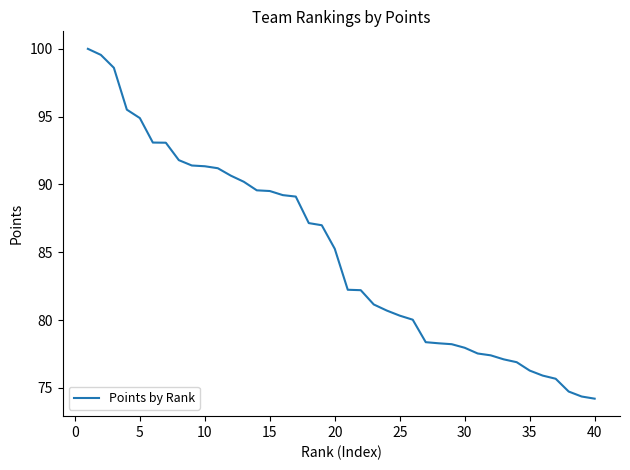

What is the smallest value displayed?

74.2